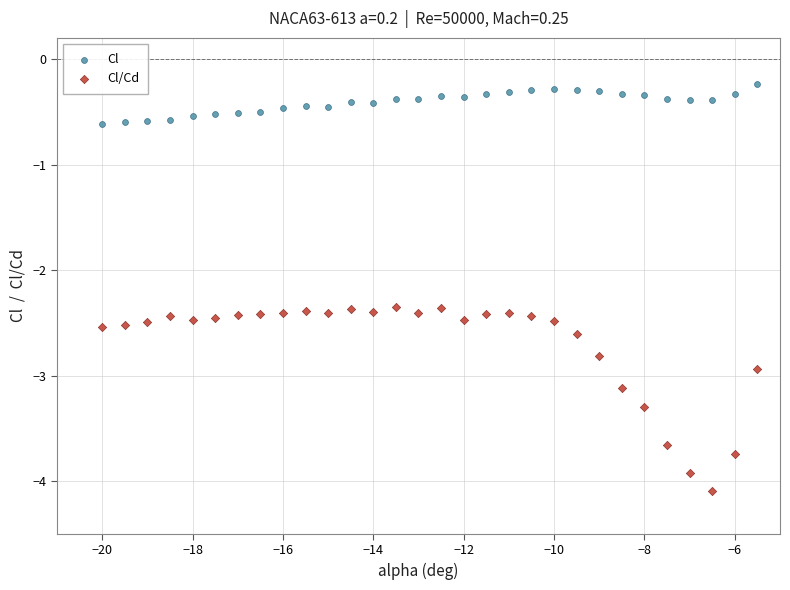

Across all data points, what is the range of Y values (max minus min)?

3.8